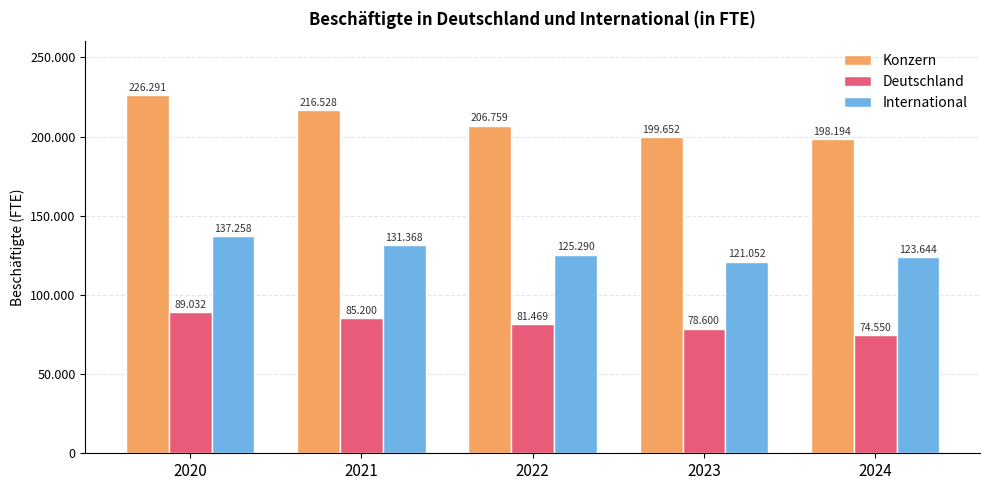

Does the chart contain stacked bars?

No